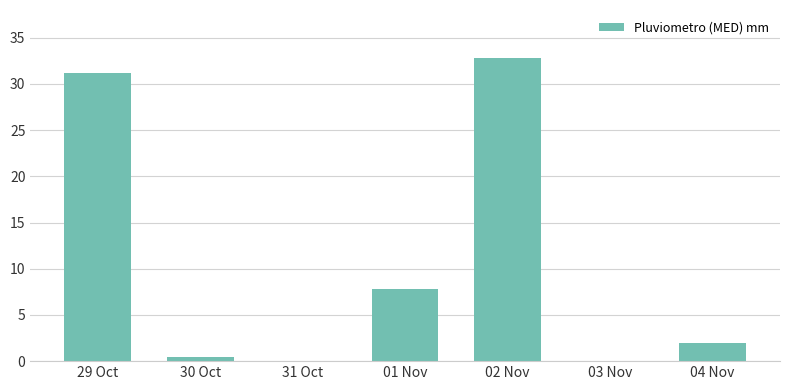

What is the approximate value at 30 Oct?

0.4